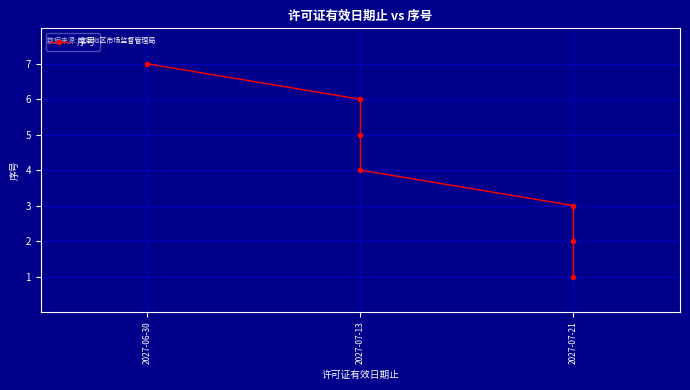

True or false: the data shows 9 at 2027-07-13.

False